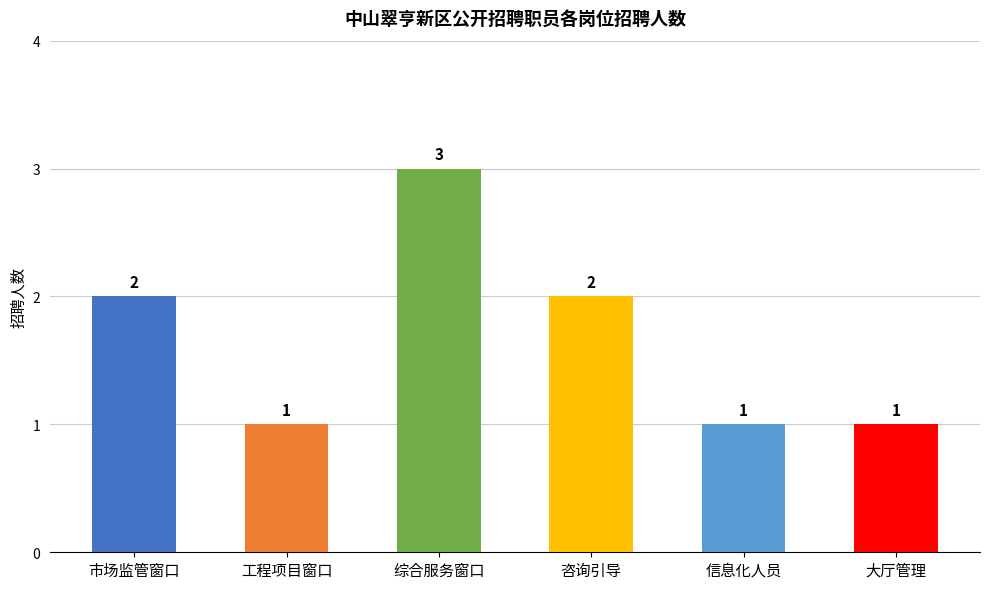

Which label corresponds to the largest value in the chart?

综合服务窗口